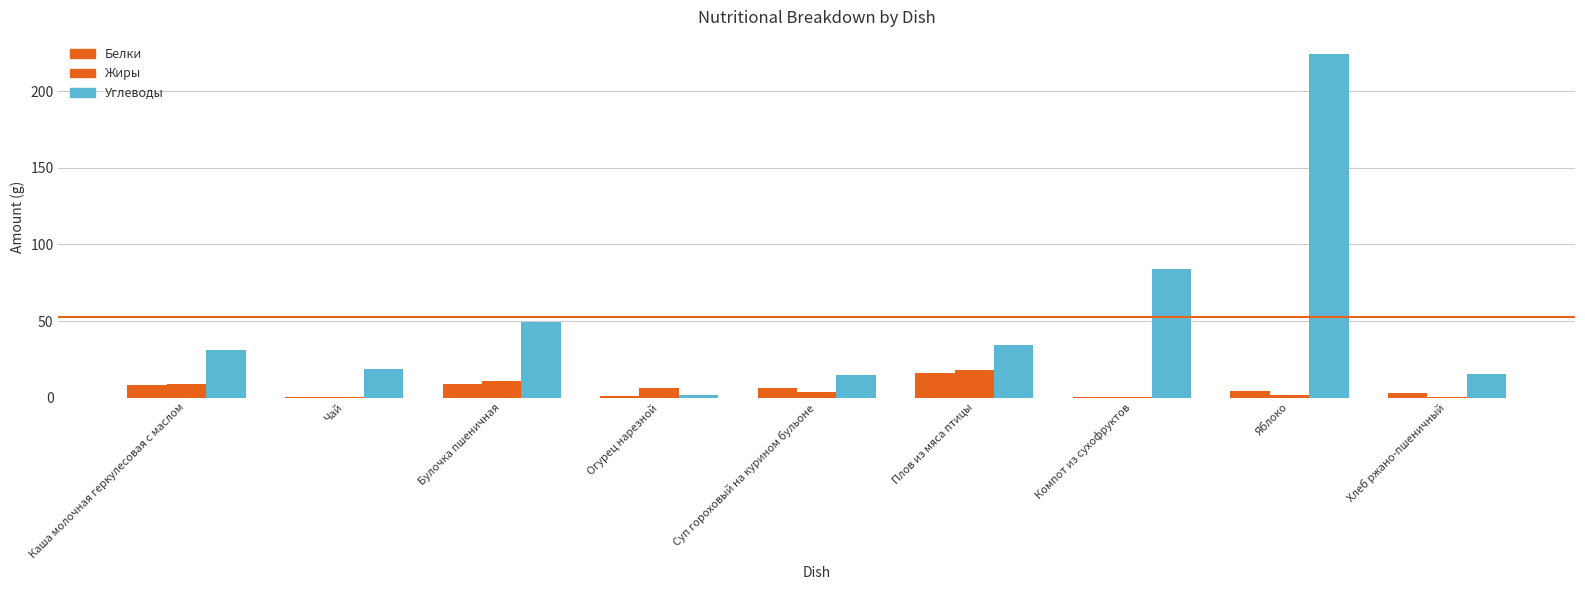

Reading left to right, list all the values displayed in this chart.

Белки: Каша молочная геркулесовая с маслом=8.3	Чай=0.4	Булочка пшеничная=8.6	Огурец нарезной=0.7	Суп гороховый на курином бульоне=6.3	Плов из мяса птицы=16.3	Компот из сухофруктов=0.6	Яблоко=4.6	Хлеб ржано-пшеничный=3.1
Жиры: Каша молочная геркулесовая с маслом=8.8	Чай=0.2	Булочка пшеничная=10.9	Огурец нарезной=6.0	Суп гороховый на курином бульоне=3.6	Плов из мяса птицы=18.2	Компот из сухофруктов=0.1	Яблоко=1.6	Хлеб ржано-пшеничный=0.6
Углеводы: Каша молочная геркулесовая с маслом=31.0	Чай=18.6	Булочка пшеничная=49.2	Огурец нарезной=1.8	Суп гороховый на курином бульоне=14.6	Плов из мяса птицы=34.6	Компот из сухофруктов=84.0	Яблоко=224.4	Хлеб ржано-пшеничный=15.1